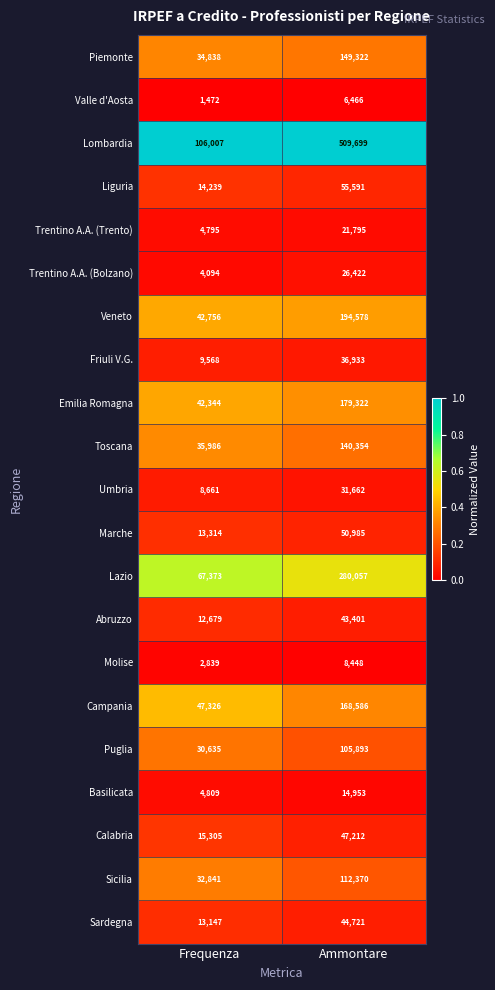

Between Frequenza and Ammontare, which series saw the biggest shift?

Lombardia